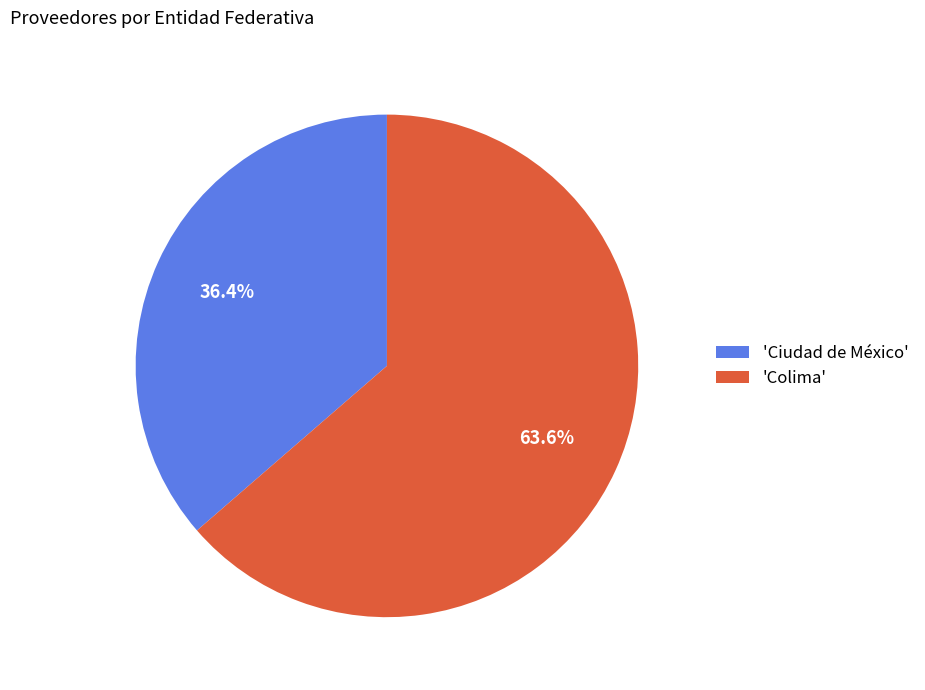

Which slice represents more than half of the pie?

'Colima'